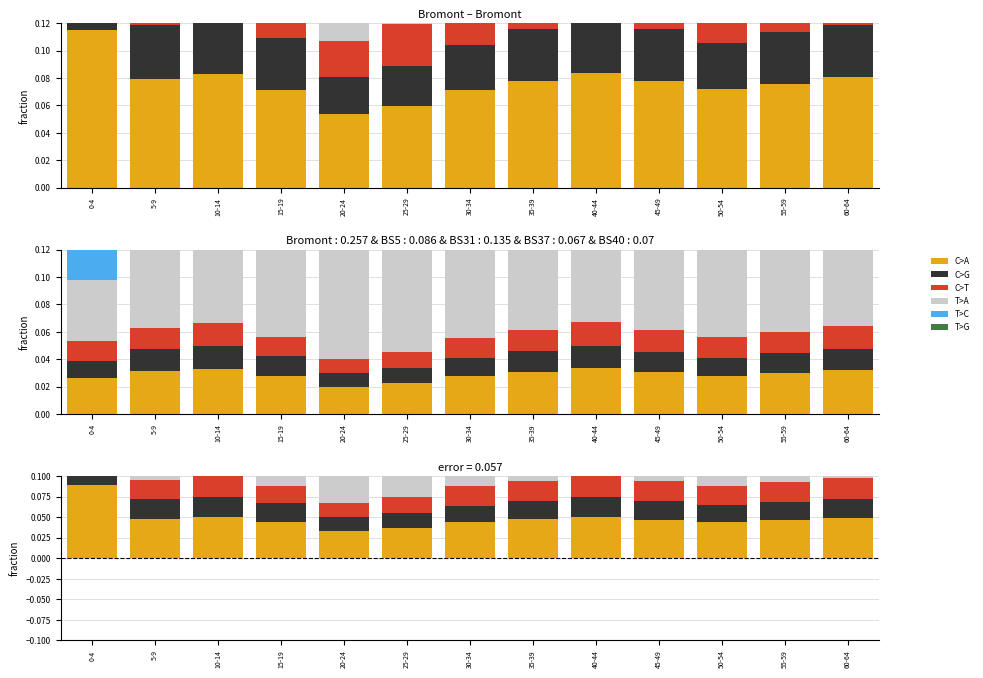

What is the value of the T>A bar at the 10th from the left?

0.1